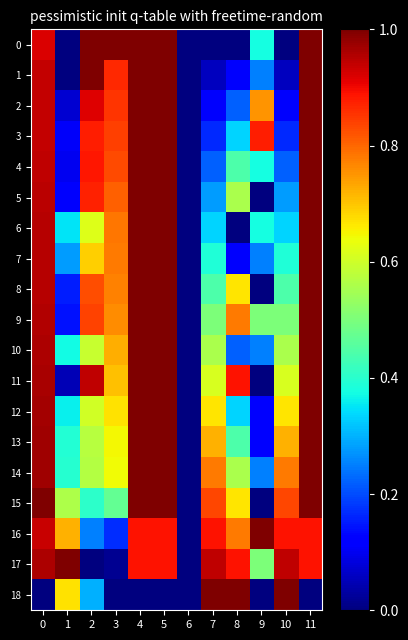

What is the total value across all series at 0?

17.2